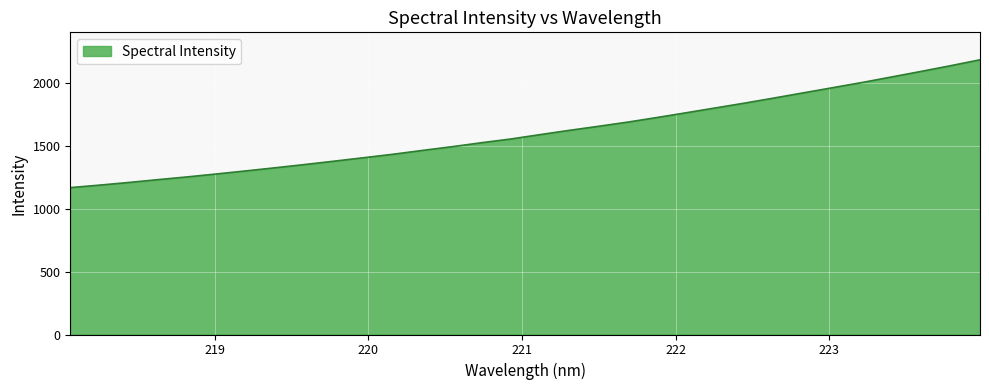

What is the smallest value displayed?

1169.8